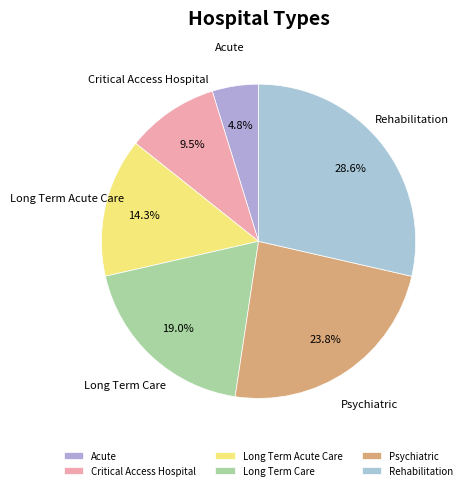

Between Critical Access Hospital and Rehabilitation, which is larger?

Rehabilitation